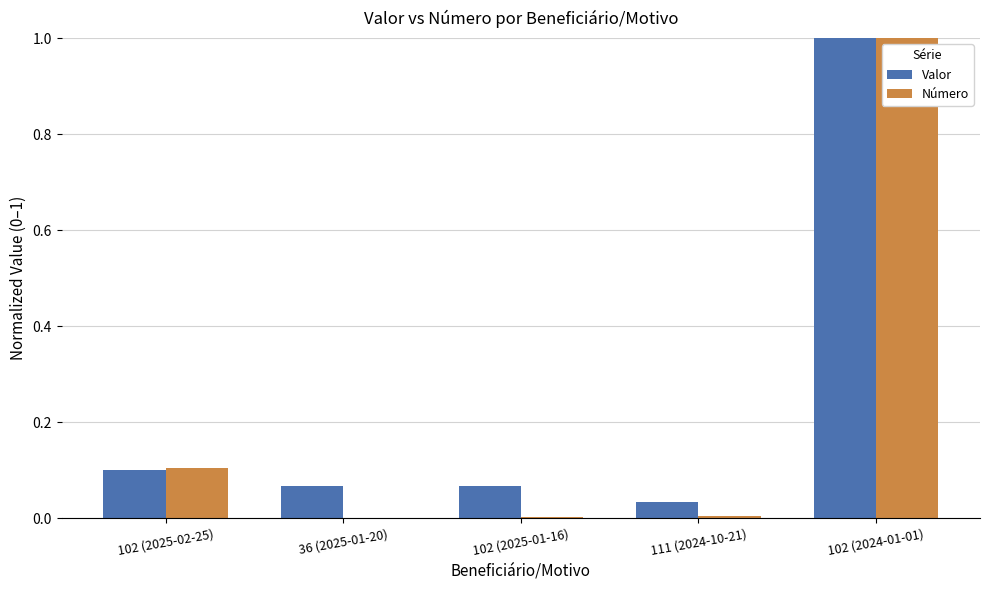

Does the chart contain stacked bars?

No